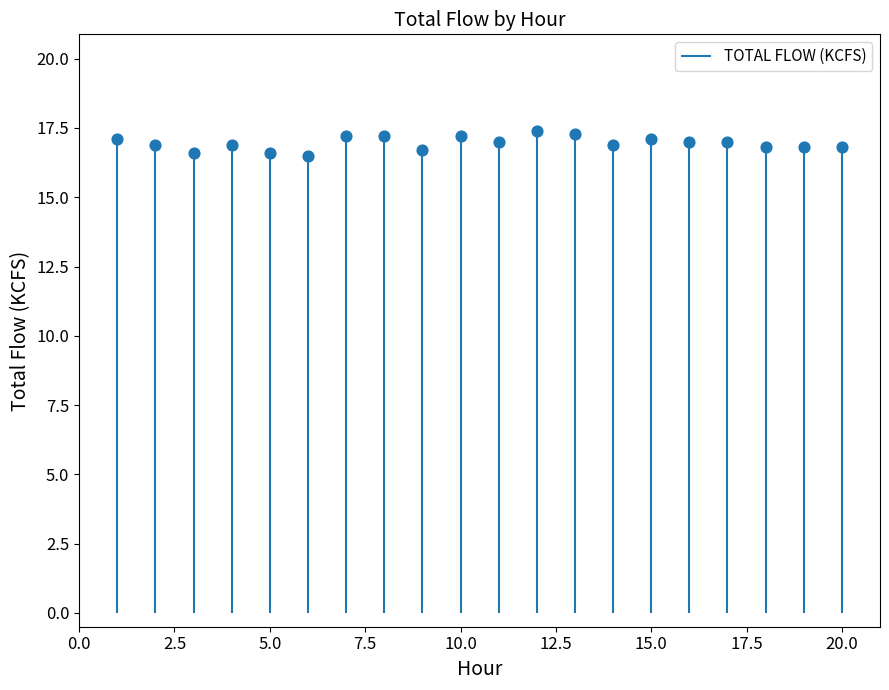

Which has a higher value, 9 or 20?

20